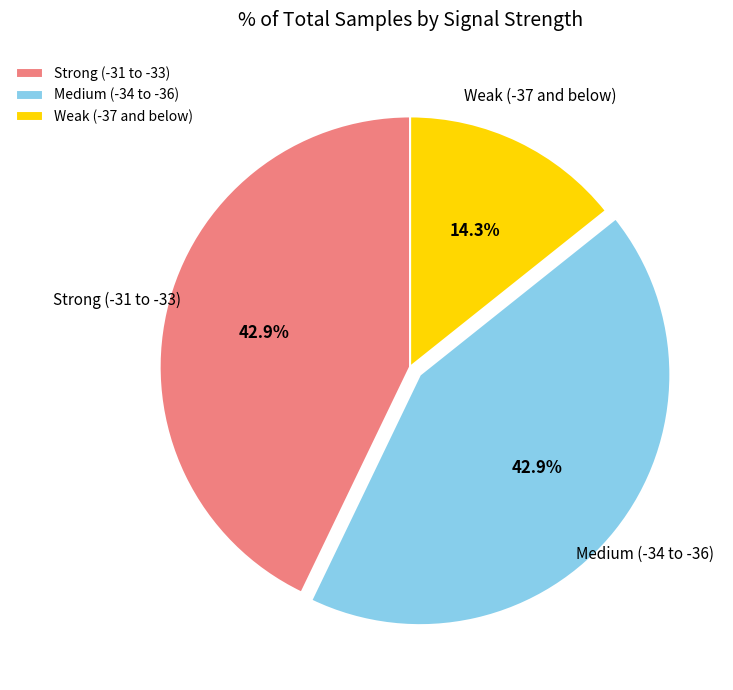

How many slices are in this pie chart?

3